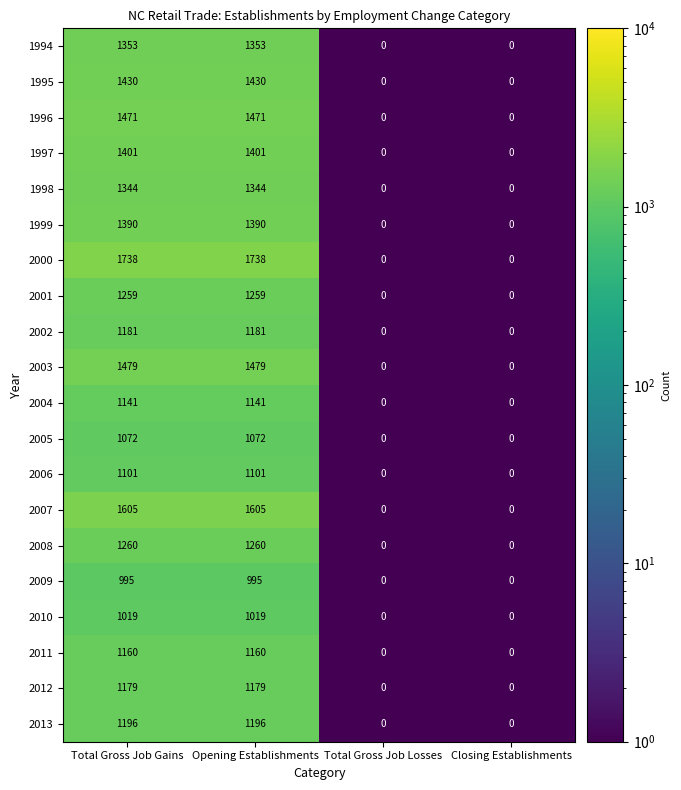

What is the maximum value shown in the chart?

1738